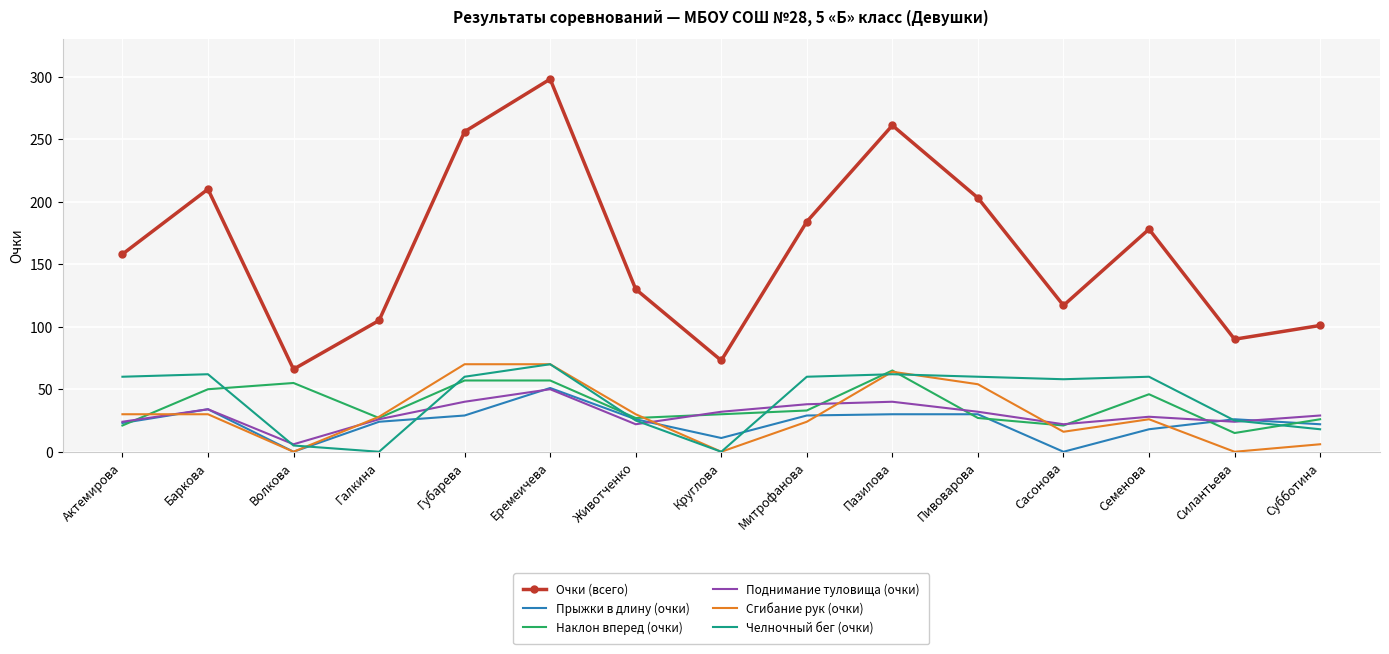

The value of Челночный бег (очки) at Пивоварова is 60. True or false?

True